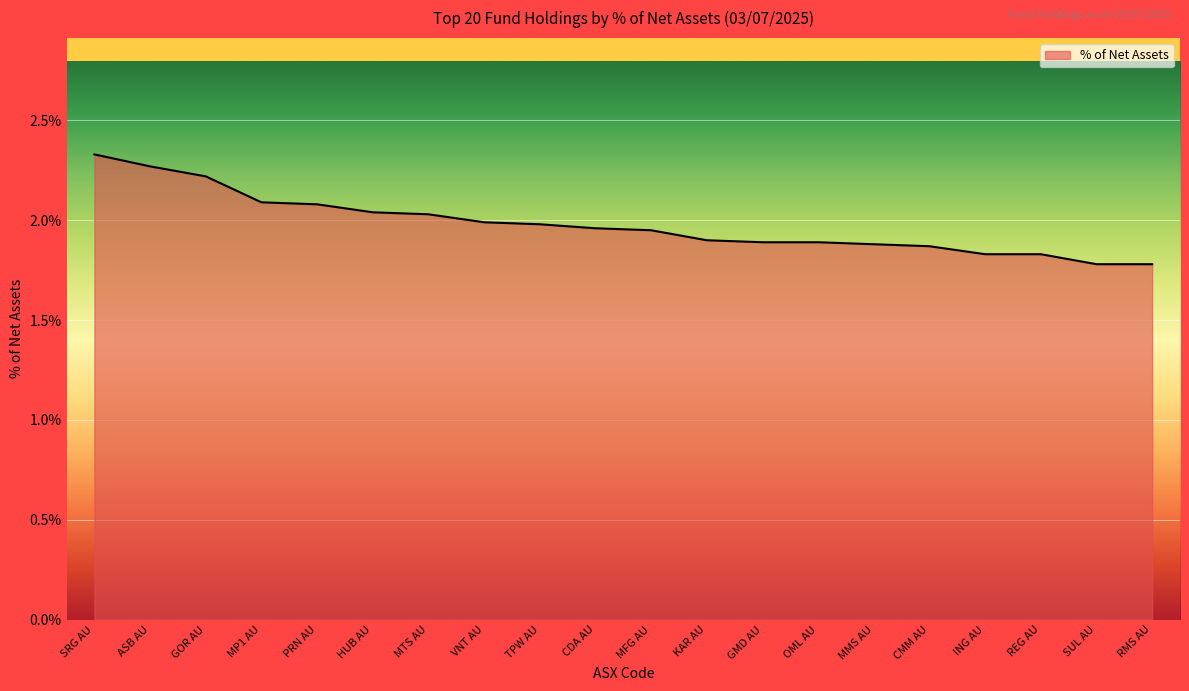

How many lines are shown in the chart?

1